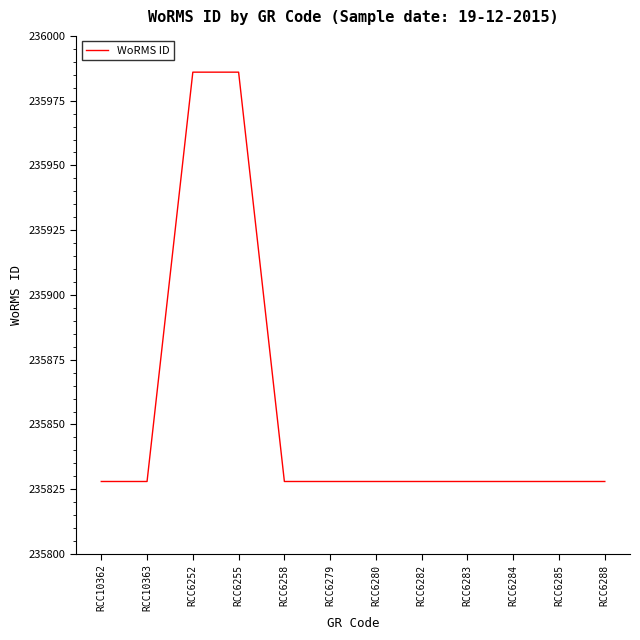

Does the chart display data point markers on the line(s)?

No